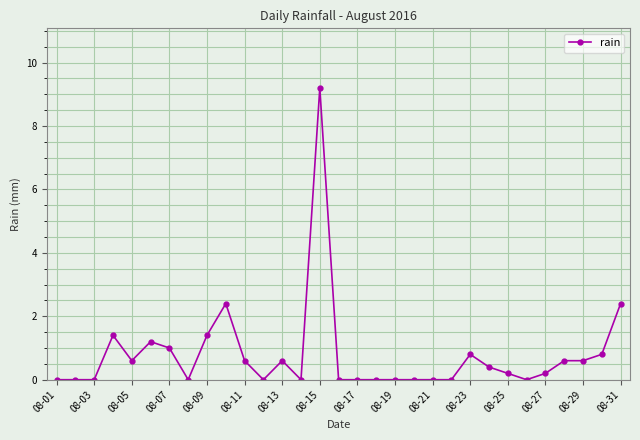

What is the sum of all values?

24.4